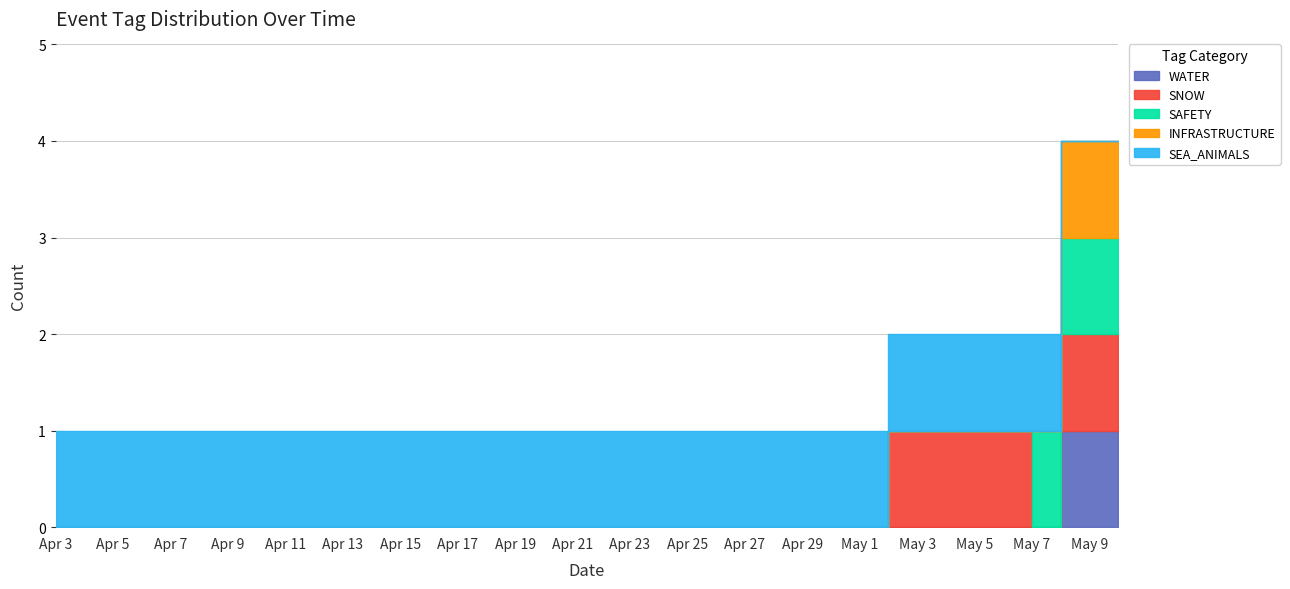

True or false: SNOW and INFRASTRUCTURE cross at least once.

False